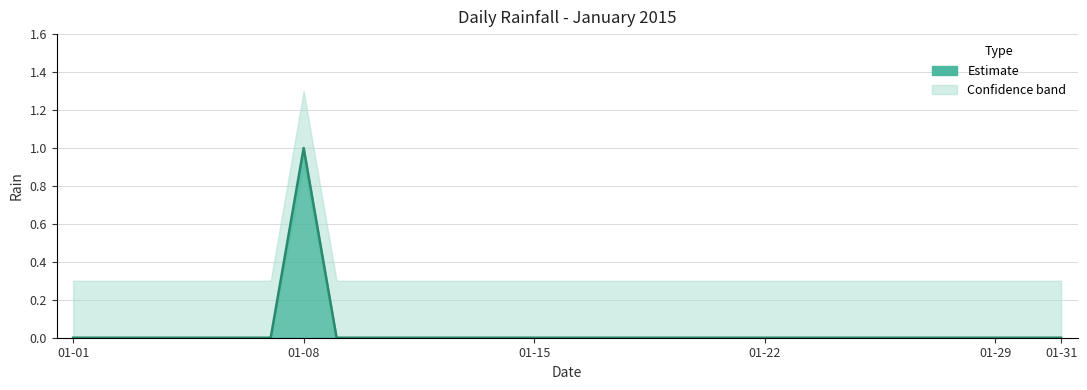

The value at 2015-01-26 is -1. True or false?

False